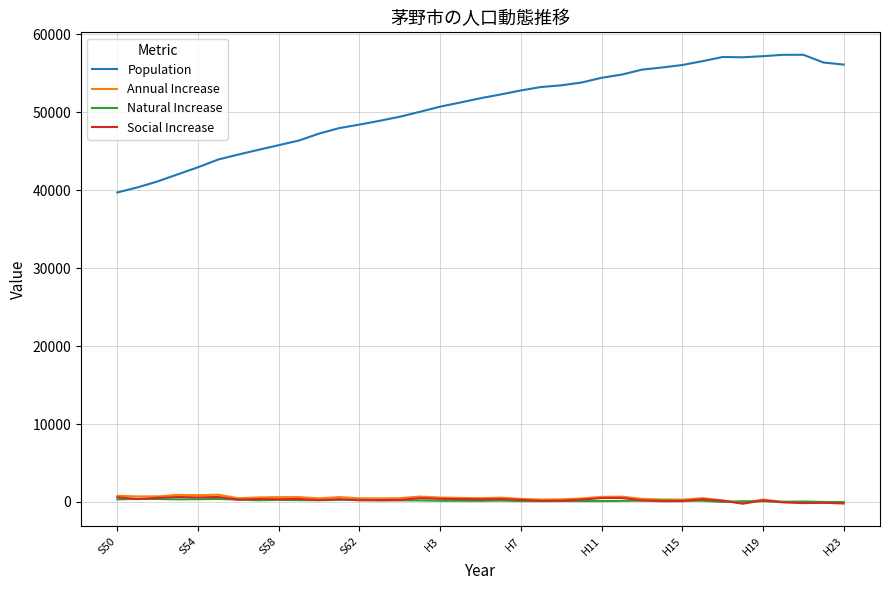

Which series has the largest range (max minus min)?

Population